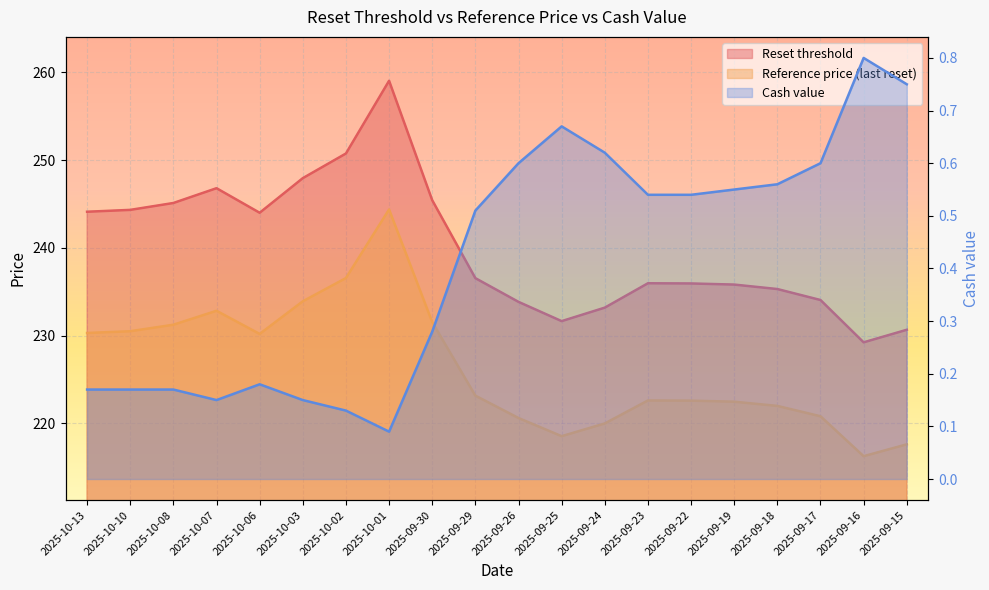

What is the sum of the Cash value values at 2025-09-23 and 2025-09-22?

1.1